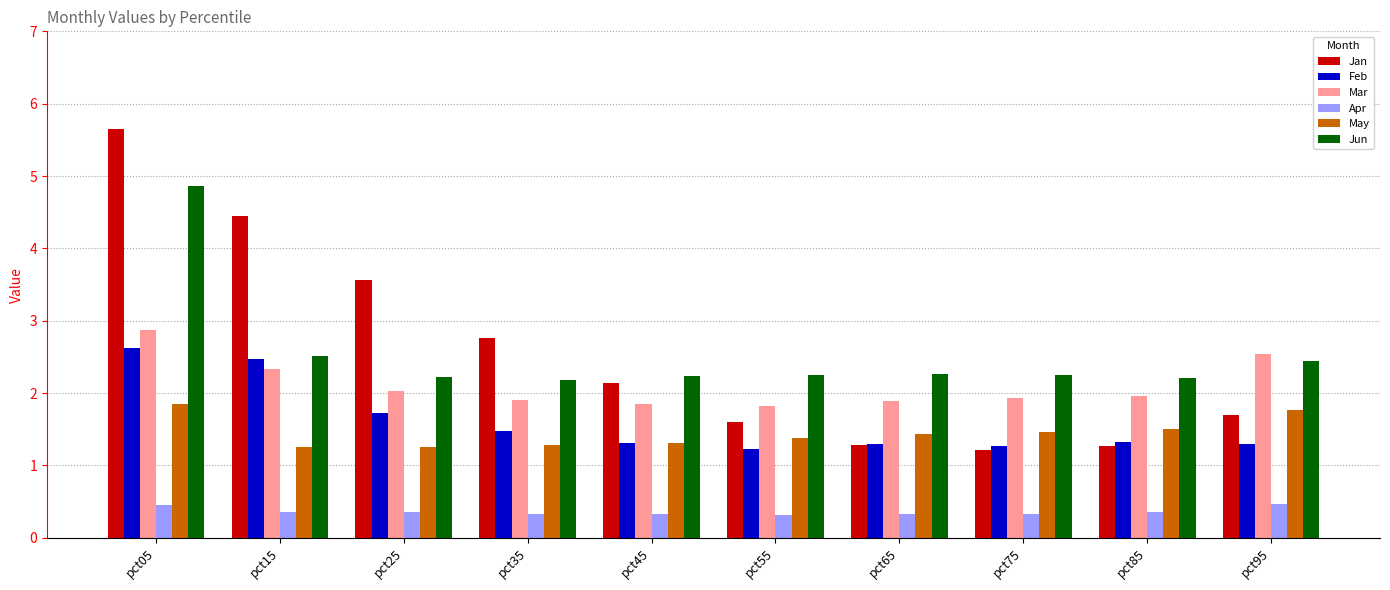

What is the total value across all series at pct75?

8.5